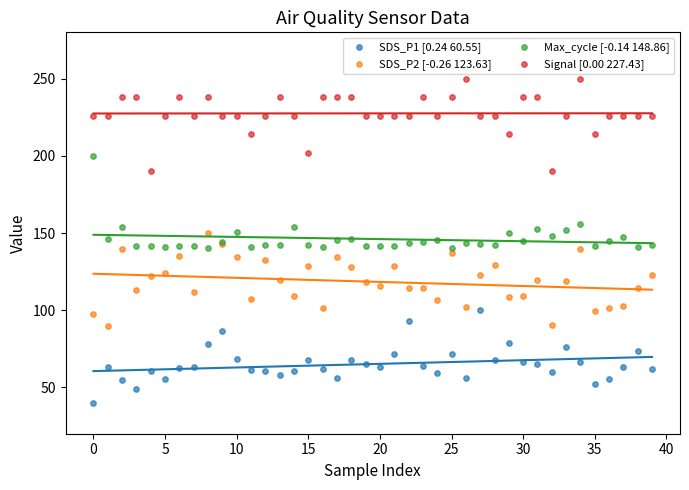

What are all the series names shown in the legend?

SDS_P1, SDS_P2, Max_cycle, Signal